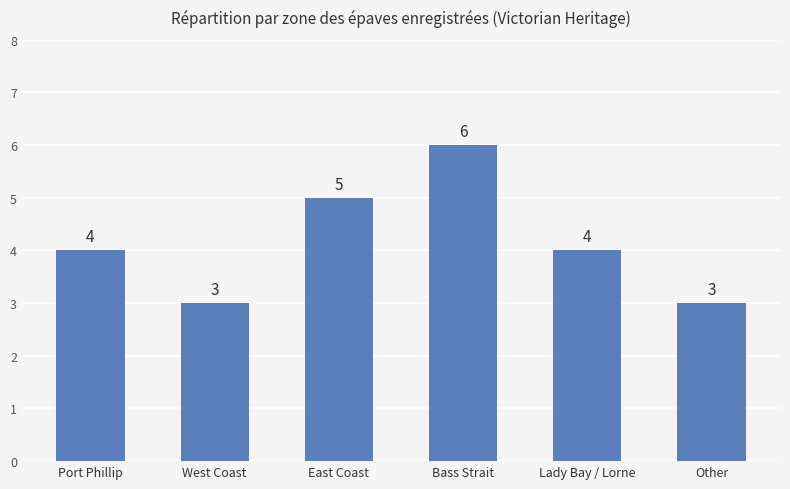

At which category does the chart reach its peak across all series?

Bass Strait